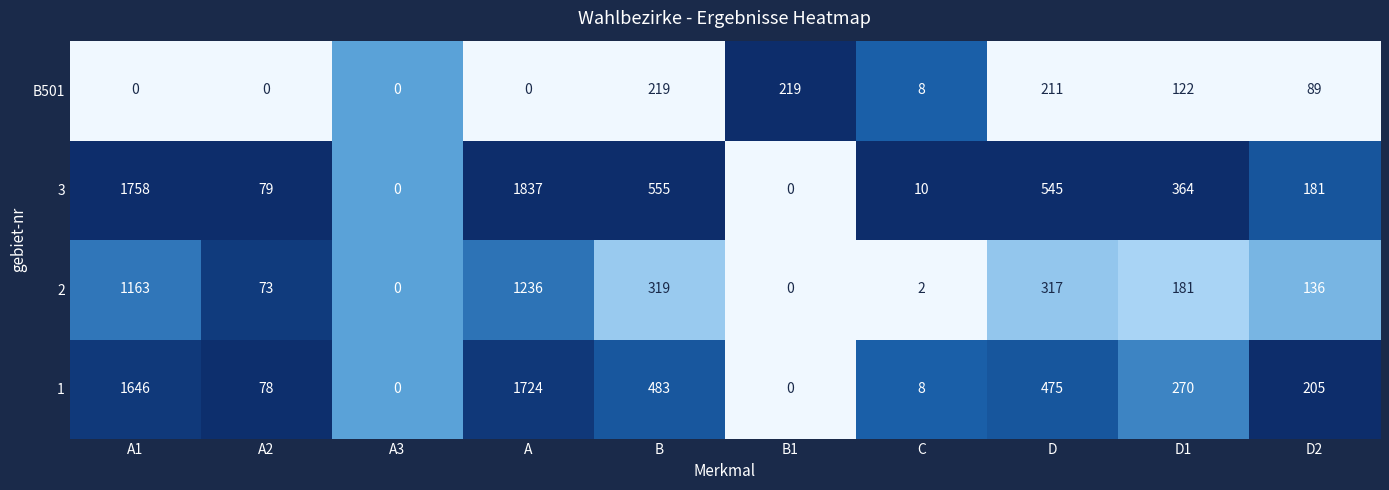

At which category is the sum across all series the highest?

A